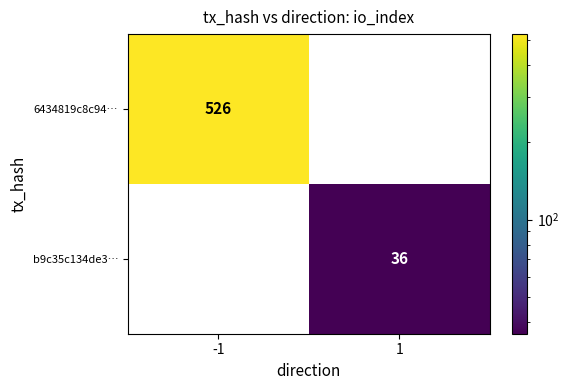

The 6434819c8c94… series shows 0 at 1. True or false?

True